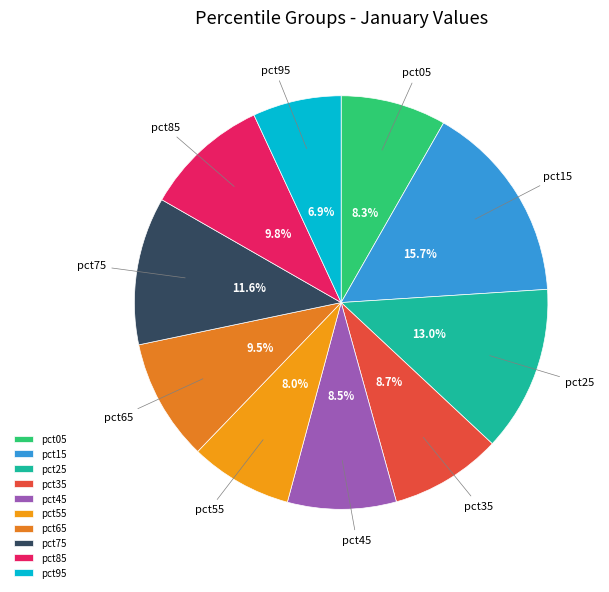

How many slices are in this pie chart?

10